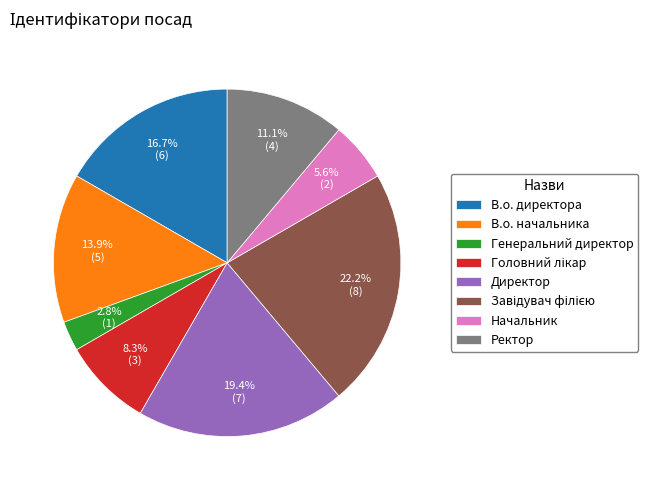

Does В.о. директора represent more than half of the total?

No